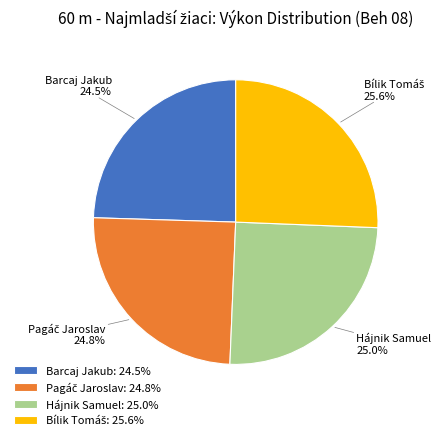

Is there any slice that represents more than half of the pie?

No